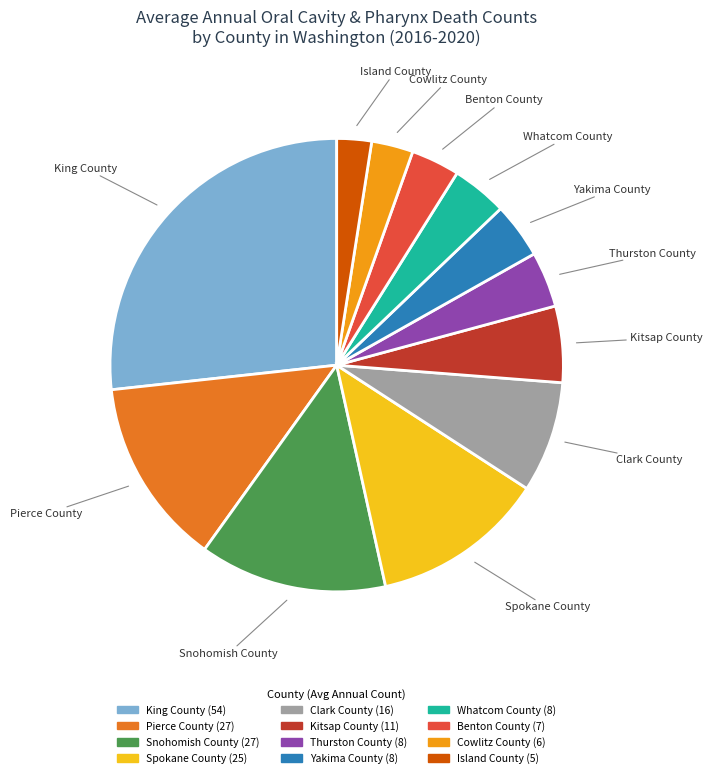

Is the sum of King County and Kitsap County greater than half?

No